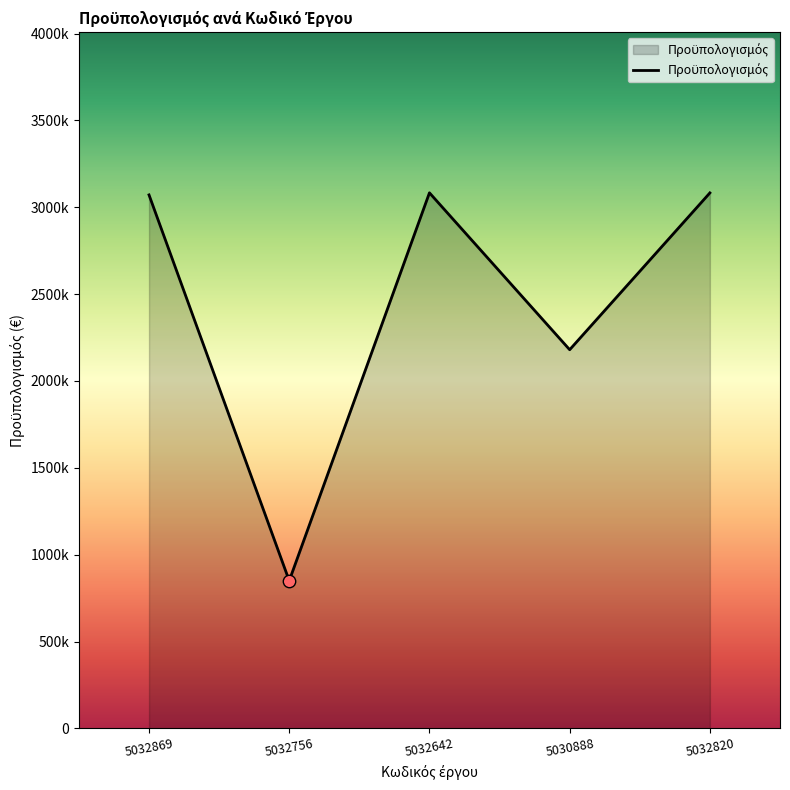

What is the ratio of the value at 5032756 to the value at 5032869?

0.3